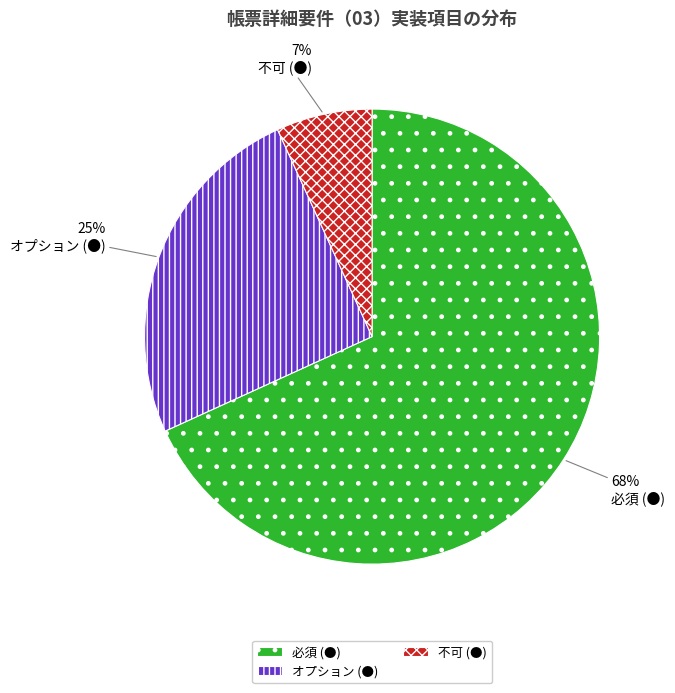

Do 必須 (●) and オプション (●) together represent more than half of the pie?

Yes